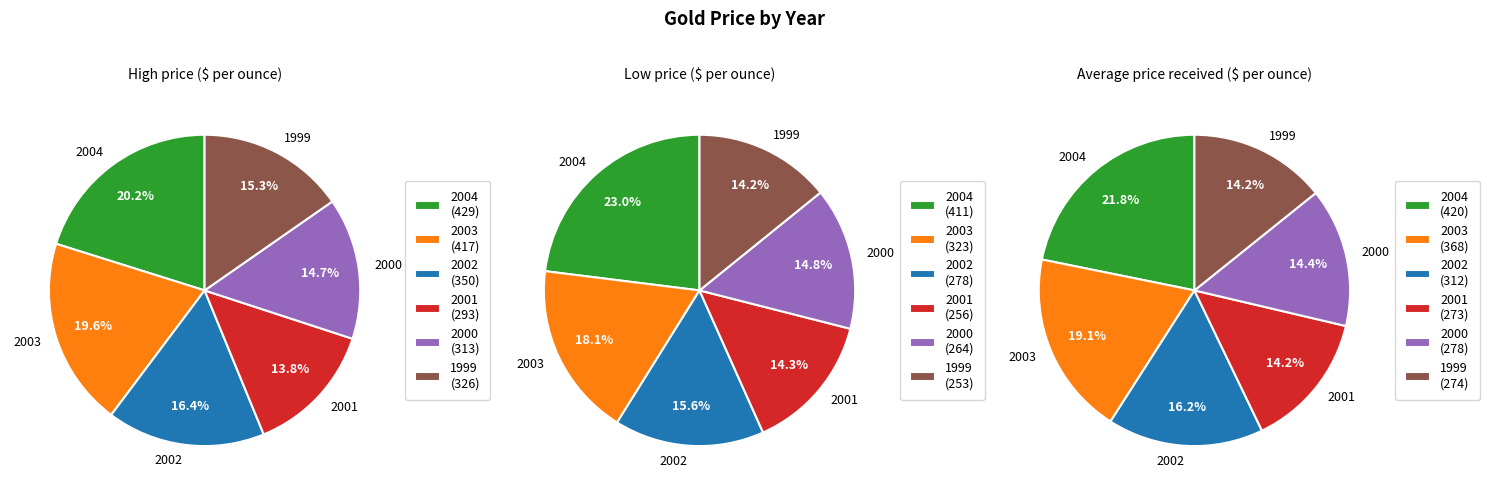

What percentage is the 2002 slice, to the nearest percent?

16%